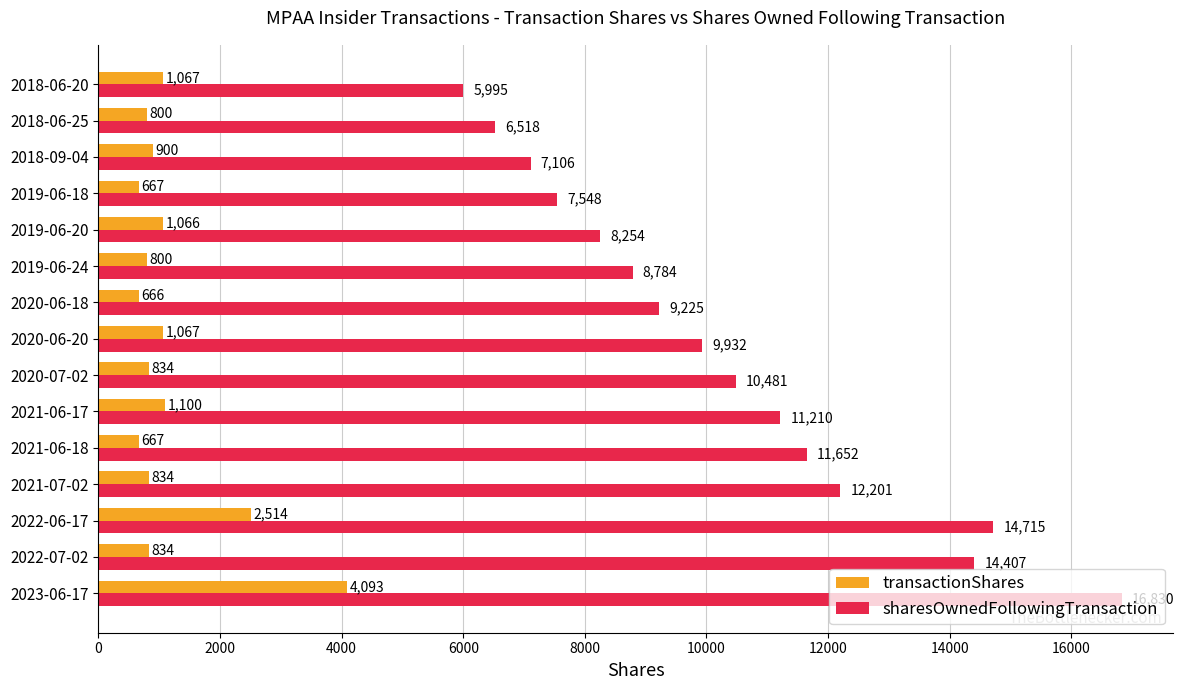

Between 2022-06-17 and 2018-06-20, which series saw the biggest shift?

sharesOwnedFollowingTransaction